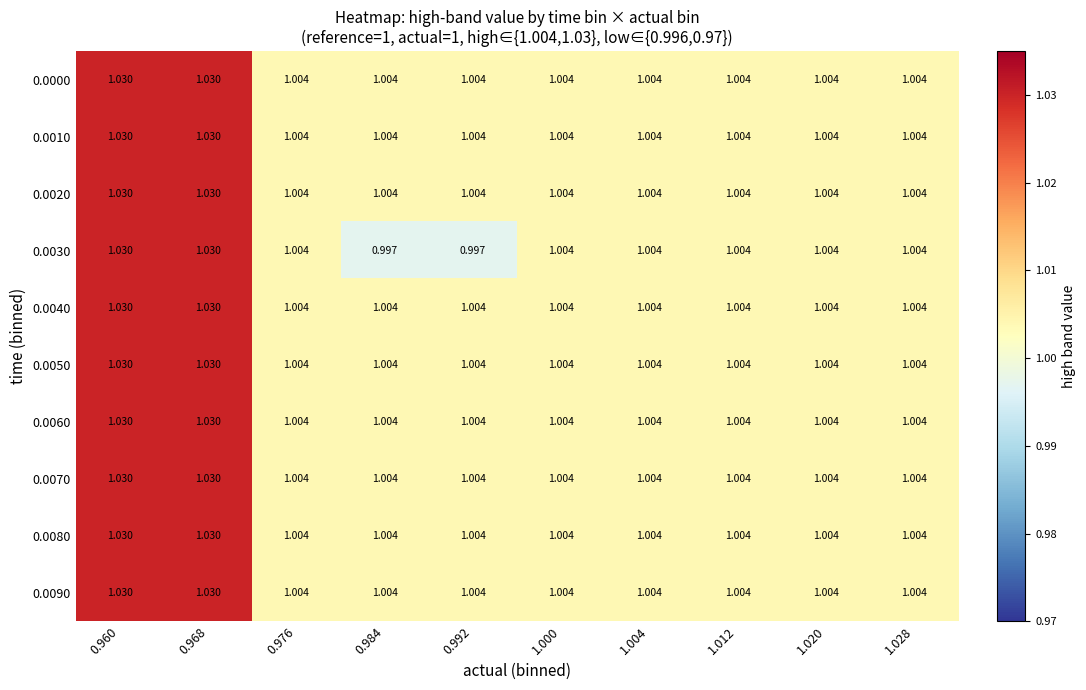

At which category does the chart reach its peak across all series?

0.960